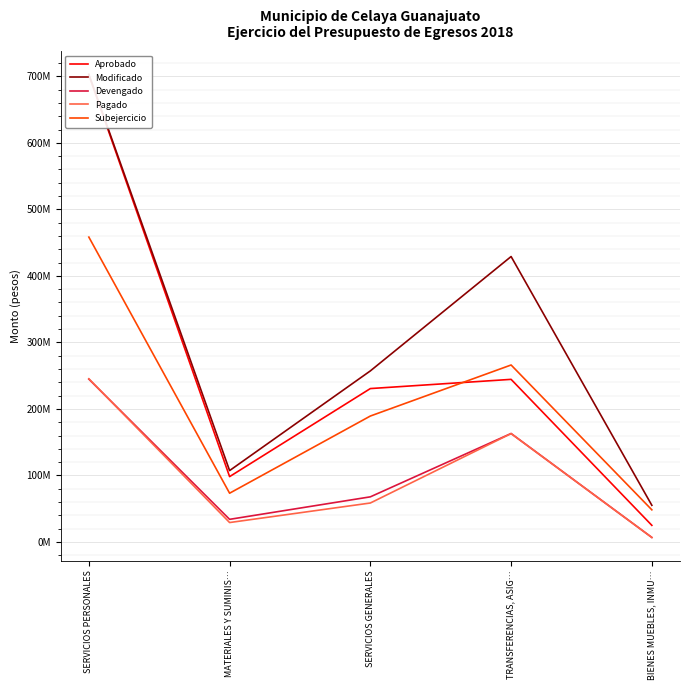

What is the label of the 2nd point from the right?

TRANSFERENCIAS, ASIG…